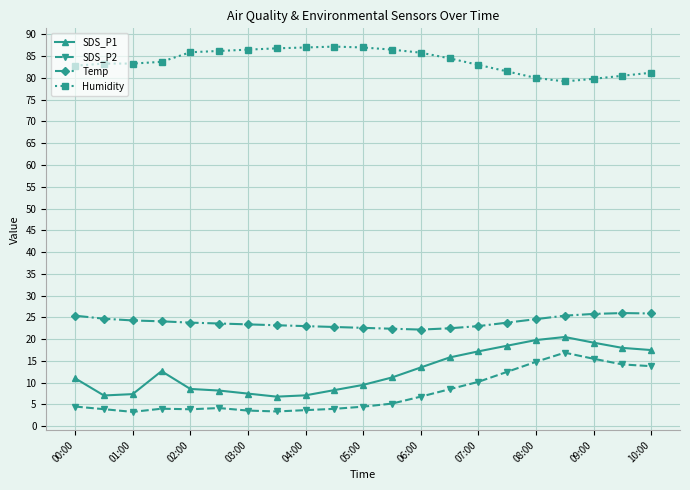

What are all the series names shown in the legend?

SDS_P1, SDS_P2, Temp, Humidity